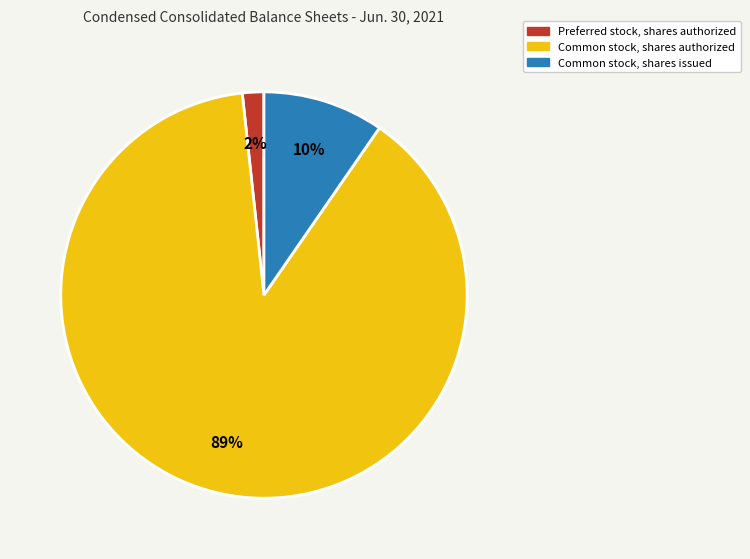

Does any single category account for the majority?

Yes